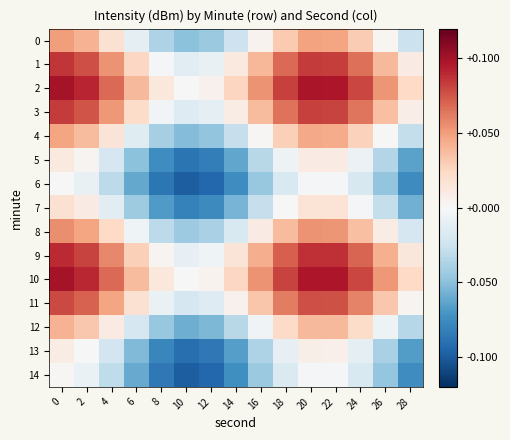

Count the number of data series in this chart.

15